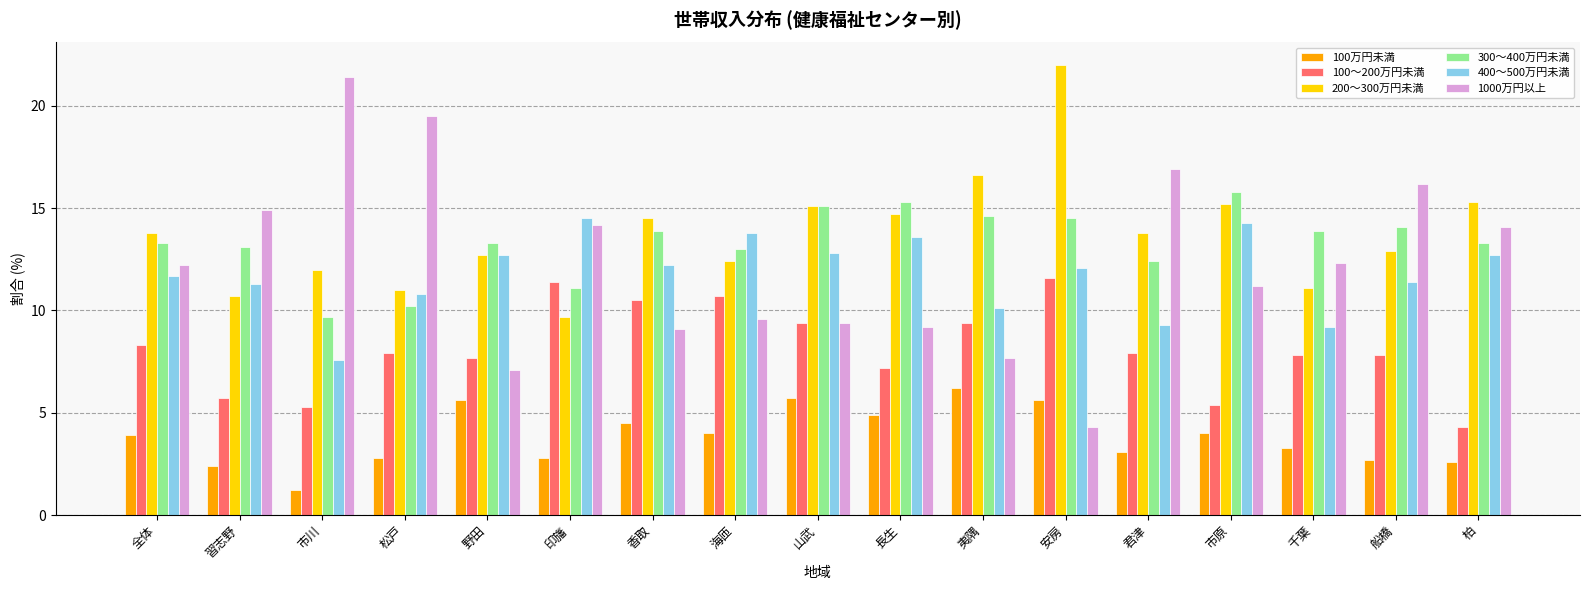

The 100～200万円未満 series shows 7.2 at 長生. True or false?

True